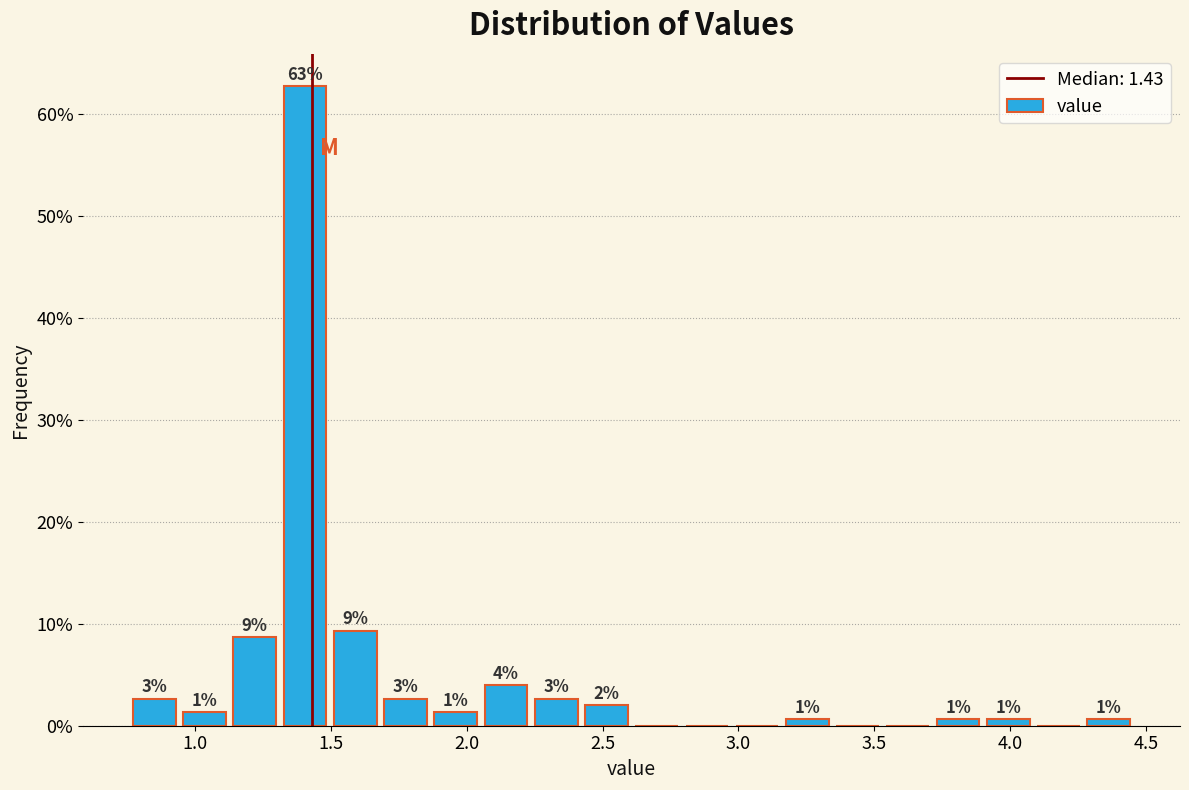

Around what value on the x-axis is the tallest bar? Give the approximate position of its centre, as read against the axis.

1.40